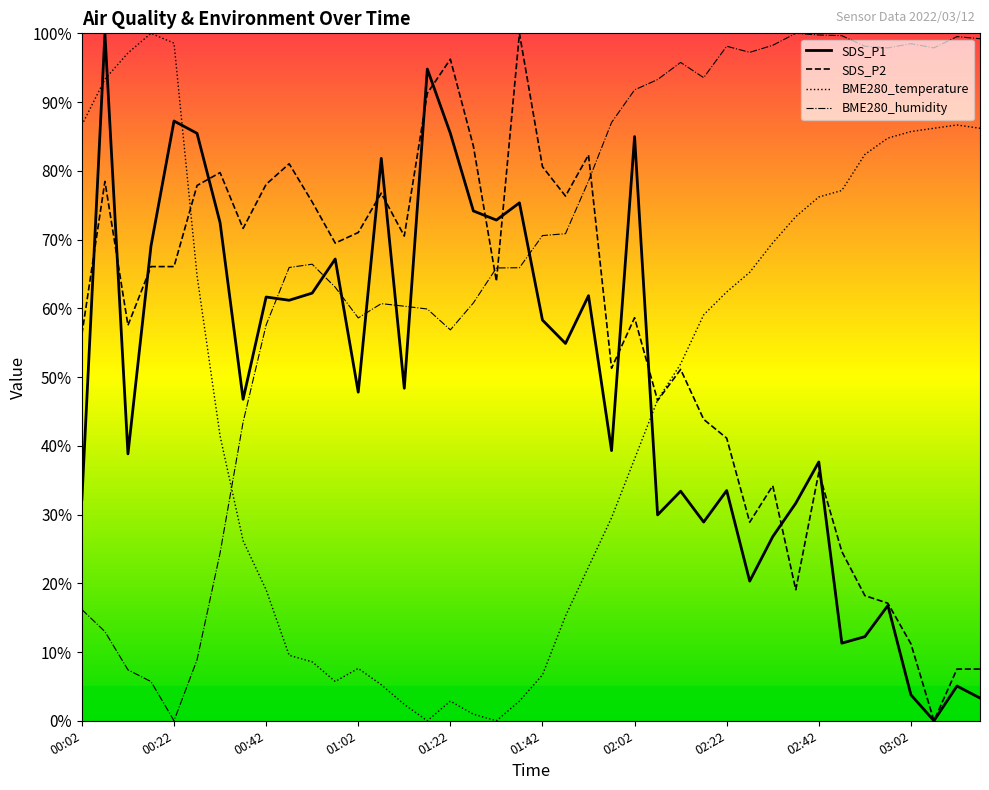

Which series has the largest total across all categories?

BME280_humidity